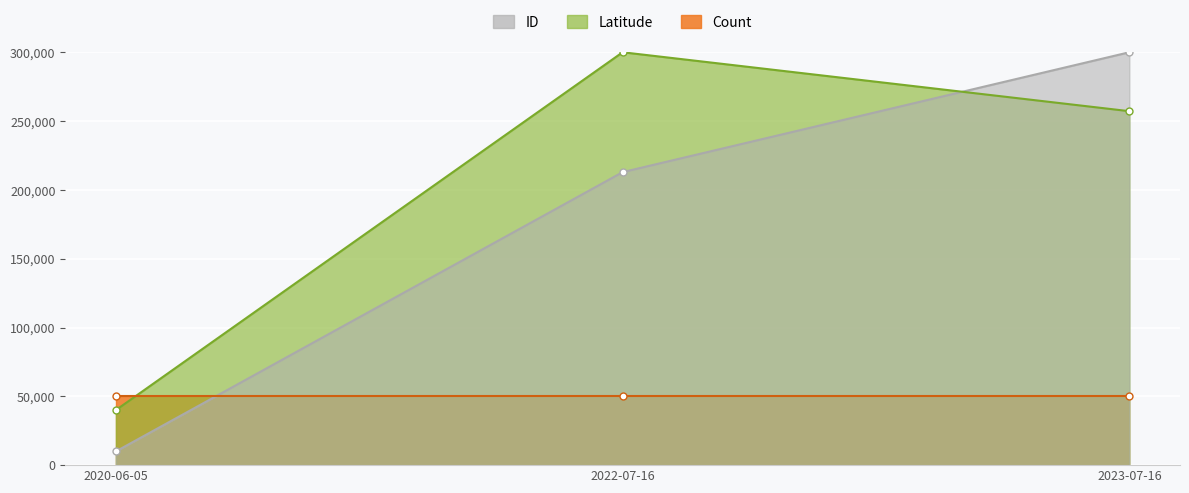

Which series has the largest total across all categories?

Latitude